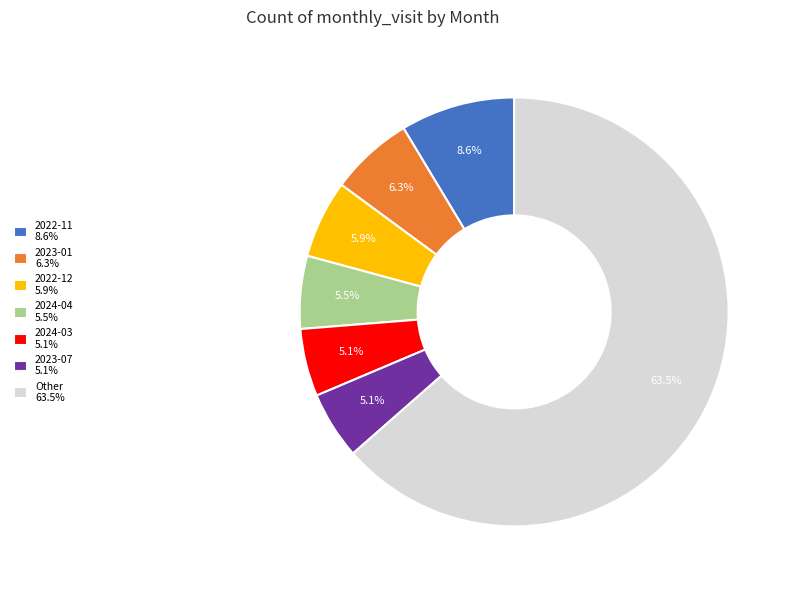

Between 2022-11 8.6% and 2024-03 5.1%, which is larger?

2022-11 8.6%